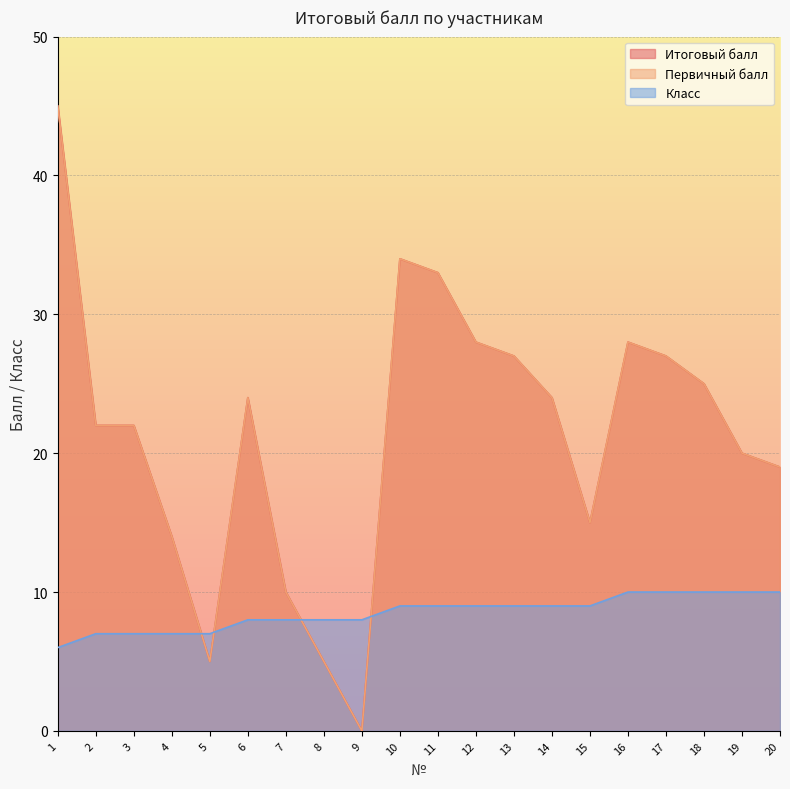

What is the value of the Класс point at the 1st from the left?

6